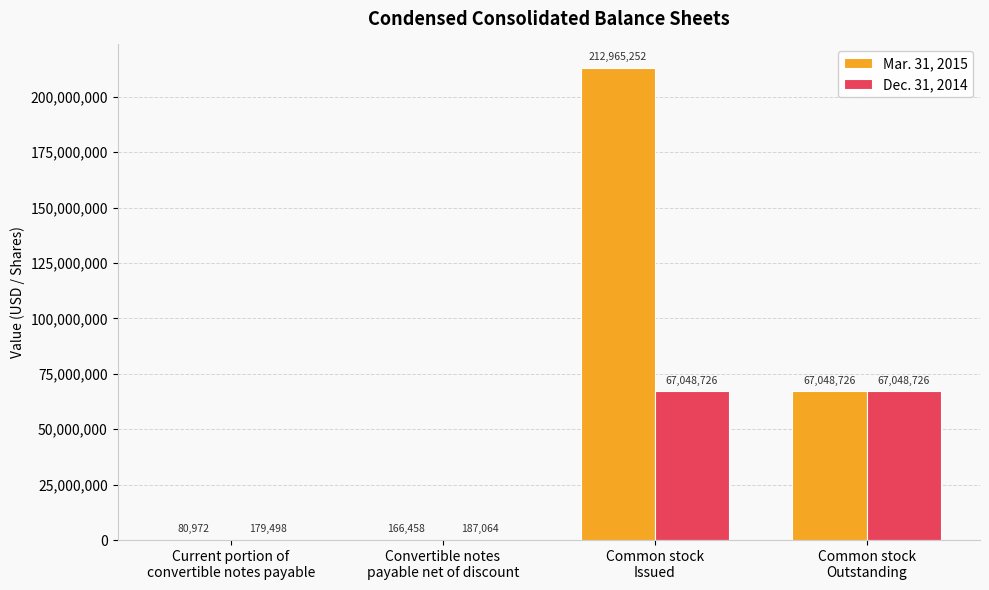

Which series has the largest total across all categories?

Mar. 31, 2015